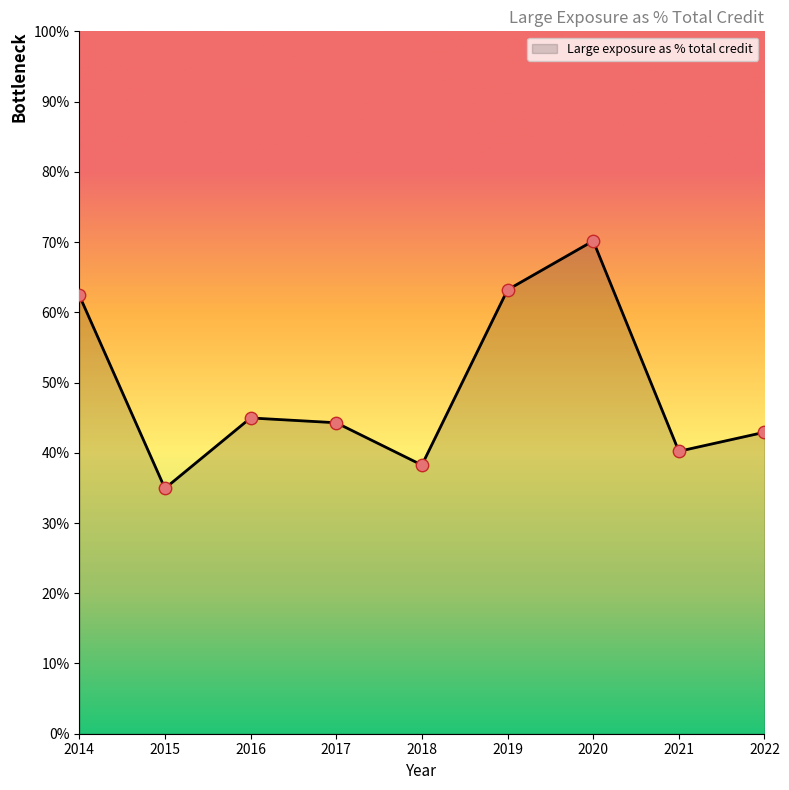

What is the ratio of the value at 2019 to the value at 2022?

1.5